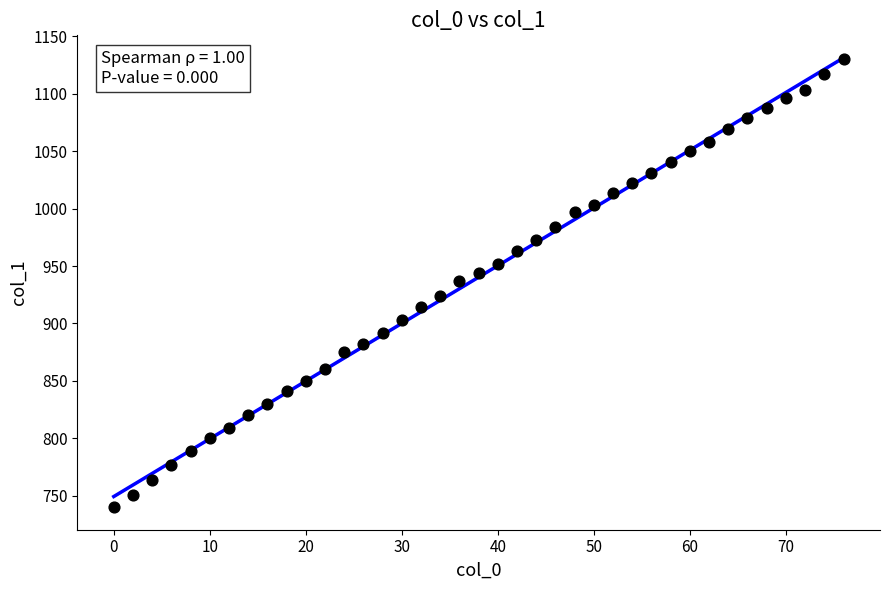

What is the range of Y values (max minus min)?

390